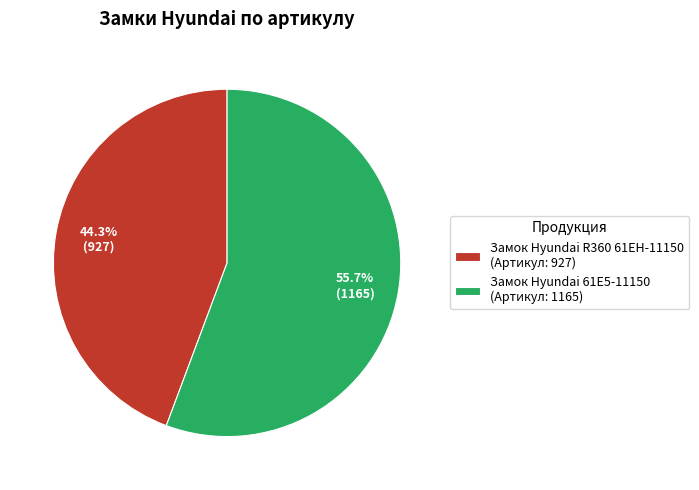

The Замок Hyundai R360 61EH-11150 slice represents 34% of the pie. True or false?

False